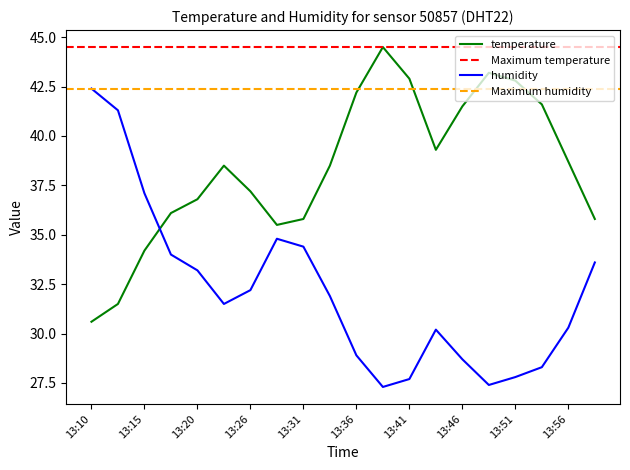

How many values in the humidity series exceed 31?

11